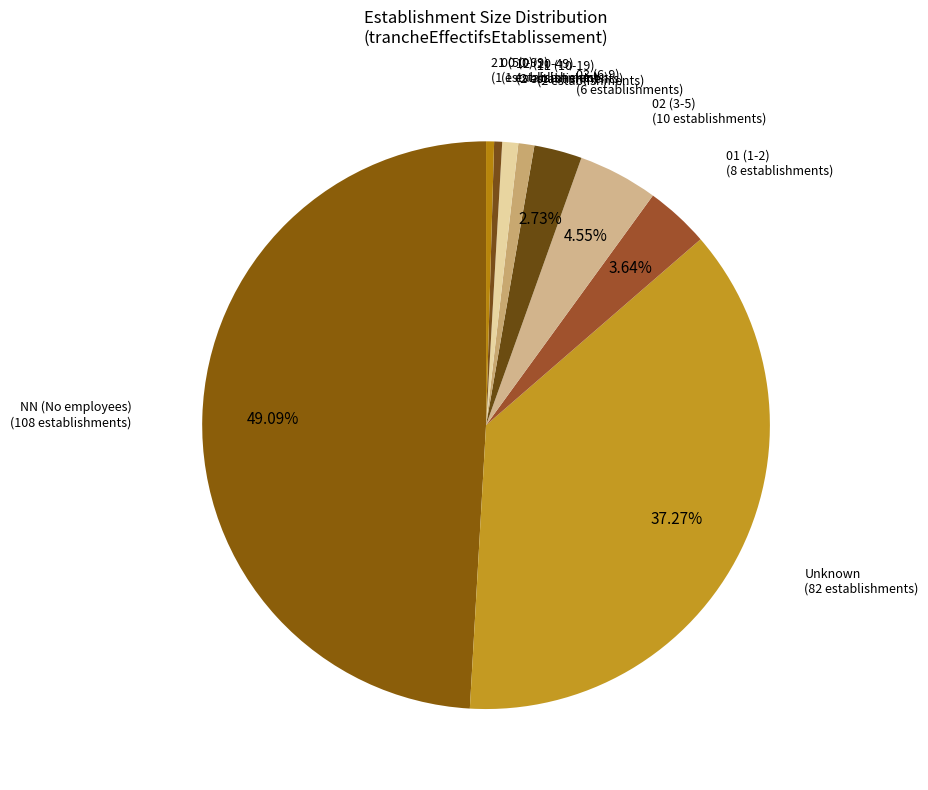

Does any single category account for the majority?

No